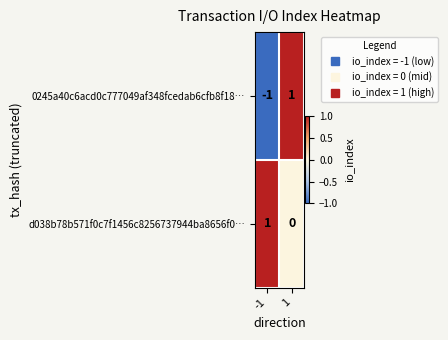

Is it true that 0245a40c6acd0c777049af348fcedab6cfb8f18… equals 1 at 1?

True